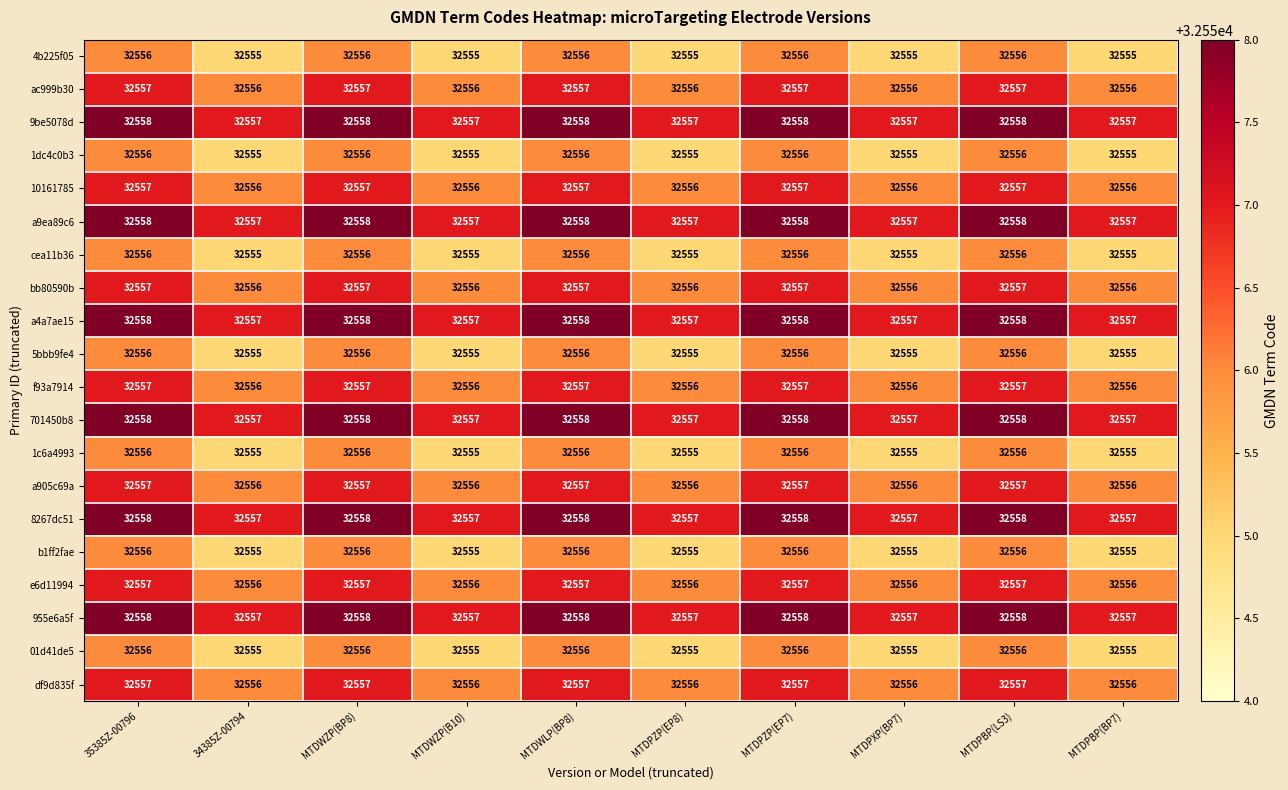

True or false: bb80590b has a value of 32557 at MTDPZP(EP7).

True